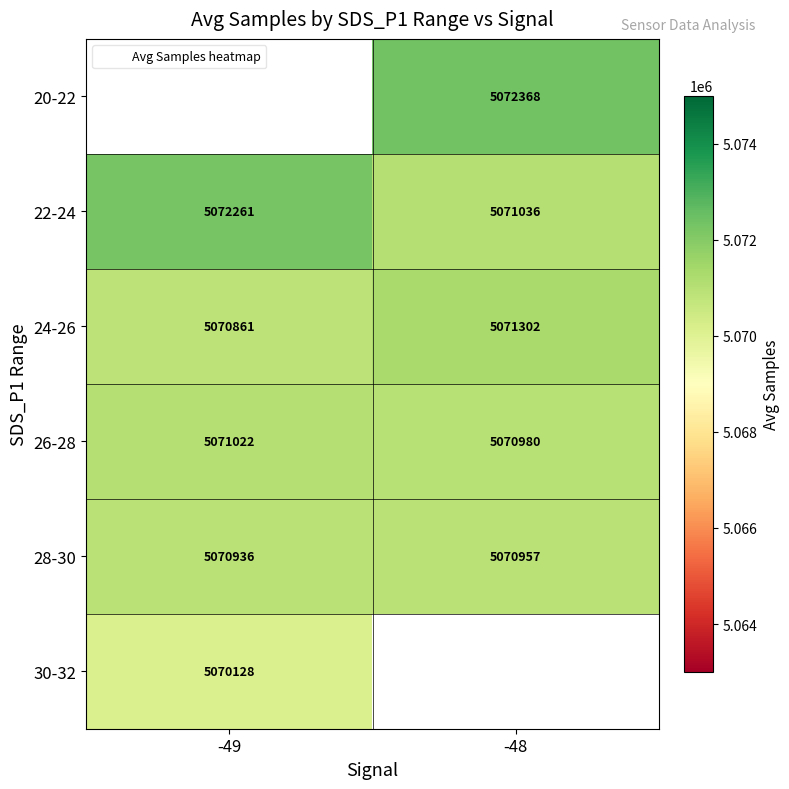

Read the 28-30 value at -49.

5070935.8